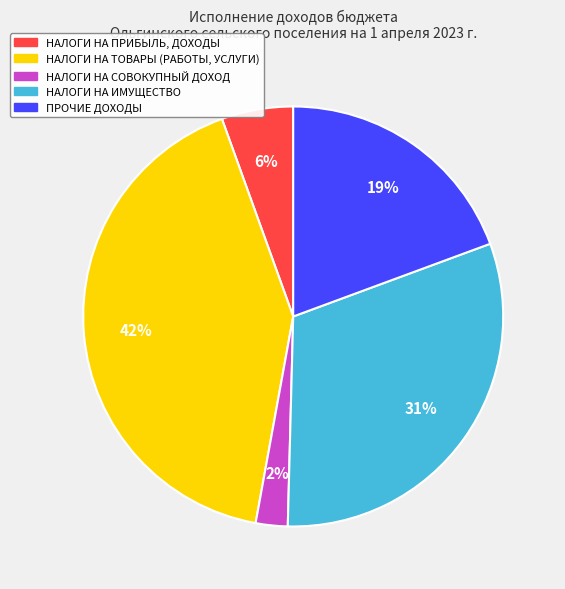

Which has a higher value, ПРОЧИЕ ДОХОДЫ or НАЛОГИ НА ТОВАРЫ (РАБОТЫ, УСЛУГИ)?

НАЛОГИ НА ТОВАРЫ (РАБОТЫ, УСЛУГИ)